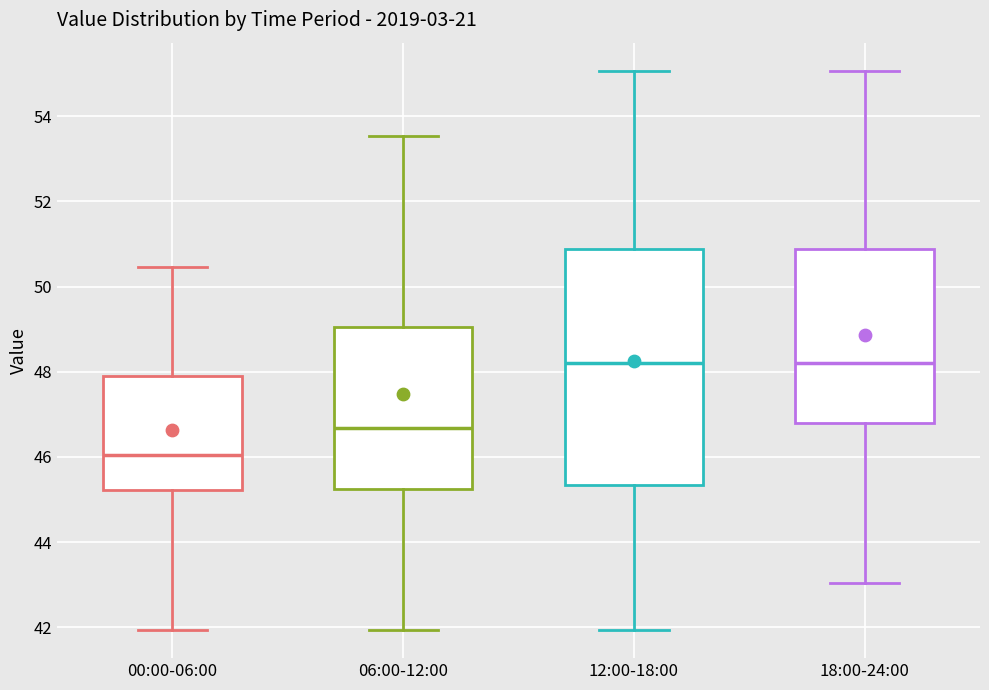

Reading left to right, transcribe this box plot: for each box, give where its median line is, the range the box spans, and where its two whiskers end, as read against the y-axis. The values are not printed on the chart, so give them approximately, as read against the axis.

00:00-06:00: median 46.0, box 45.2 to 47.8, whiskers 42.0 to 50.4
06:00-12:00: median 46.6, box 45.2 to 49.0, whiskers 42.0 to 53.6
12:00-18:00: median 48.2, box 45.4 to 50.8, whiskers 42.0 to 55.0
18:00-24:00: median 48.2, box 46.8 to 50.8, whiskers 43.0 to 55.0